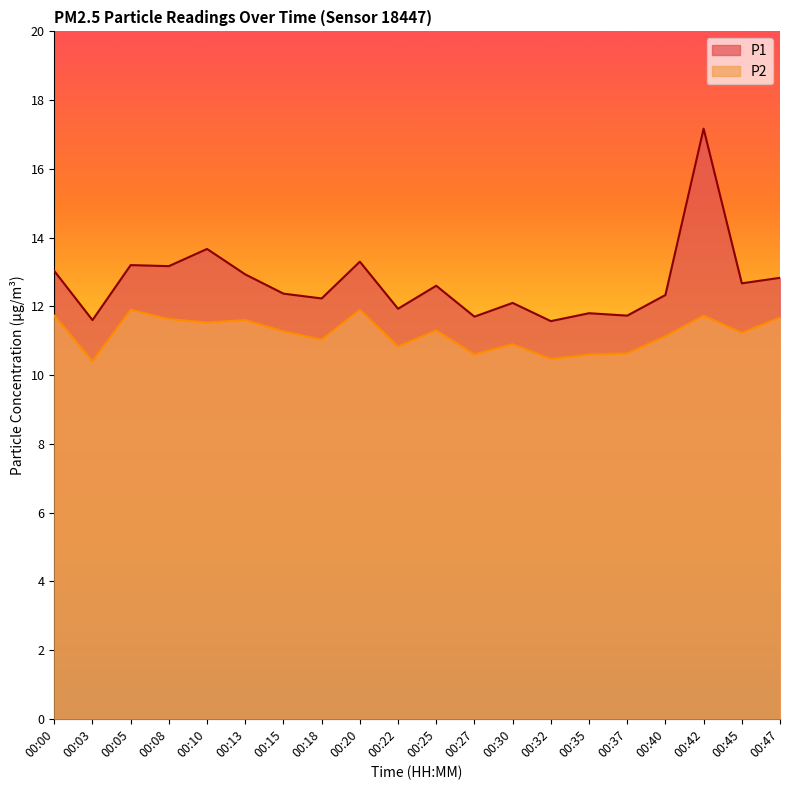

How many distinct data groups are displayed?

2